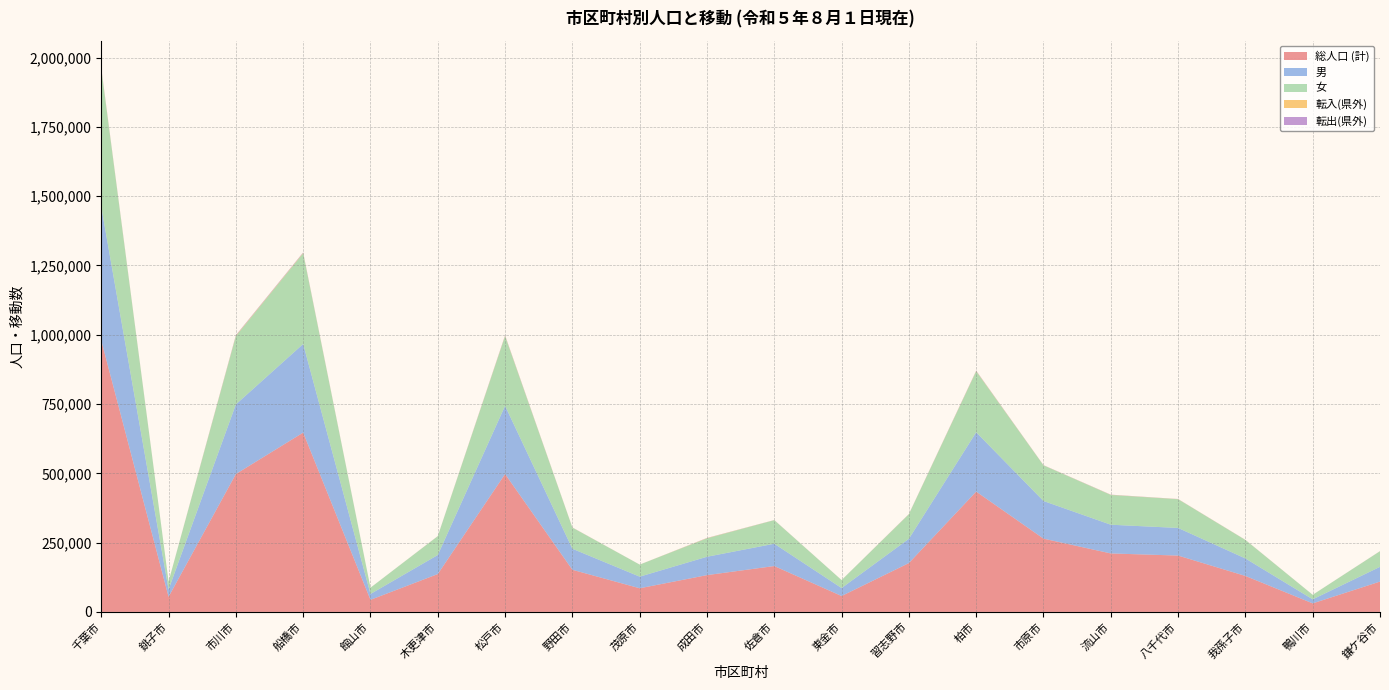

Reading left to right, list all the values displayed in this chart.

総人口 (計): 千葉市=979400	銚子市=54570	市川市=497460	船橋市=646930	館山市=43632	木更津市=136577	松戸市=497464	野田市=152054	茂原市=85312	成田市=132766	佐倉市=165516	東金市=57388	習志野市=176204	柏市=434055	市原市=264364	流山市=210989	八千代市=203288	我孫子市=129780	鴨川市=30820	鎌ケ谷市=109463
男: 千葉市=481986	銚子市=26531	市川市=251248	船橋市=319752	館山市=21098	木更津市=68769	松戸市=246149	野田市=75820	茂原市=41917	成田市=66247	佐倉市=80486	東金市=28717	習志野市=87697	柏市=214150	市原市=135799	流山市=103633	八千代市=99695	我孫子市=63125	鴨川市=14614	鎌ケ谷市=53214
女: 千葉市=497414	銚子市=28039	市川市=246212	船橋市=327178	館山市=22534	木更津市=67808	松戸市=251315	野田市=76234	茂原市=43395	成田市=66519	佐倉市=85030	東金市=28671	習志野市=88507	柏市=219905	市原市=128565	流山市=107356	八千代市=103593	我孫子市=66655	鴨川市=16206	鎌ケ谷市=56249
転入(県外): 千葉市=2047	銚子市=140	市川市=1732	船橋市=1586	館山市=82	木更津市=252	松戸市=1560	野田市=347	茂原市=101	成田市=828	佐倉市=258	東金市=97	習志野市=460	柏市=1236	市原市=411	流山市=536	八千代市=454	我孫子市=304	鴨川市=83	鎌ケ谷市=212
転出(県外): 千葉市=1768	銚子市=112	市川市=1640	船橋市=1509	館山市=56	木更津市=198	松戸市=1354	野田市=305	茂原市=71	成田市=567	佐倉市=249	東金市=72	習志野市=451	柏市=1015	市原市=427	流山市=545	八千代市=389	我孫子市=227	鴨川市=39	鎌ケ谷市=223